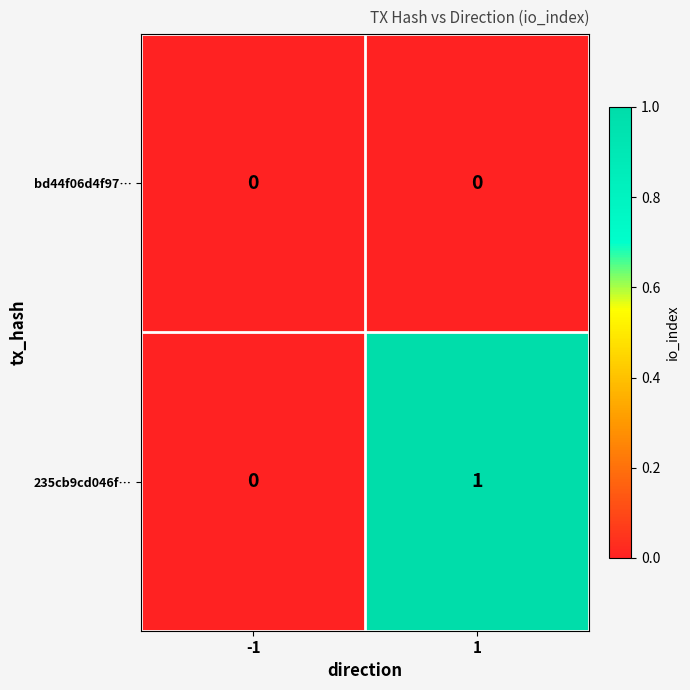

Rank the series by their average value, from highest to lowest.

235cb9cd046f…, bd44f06d4f97…